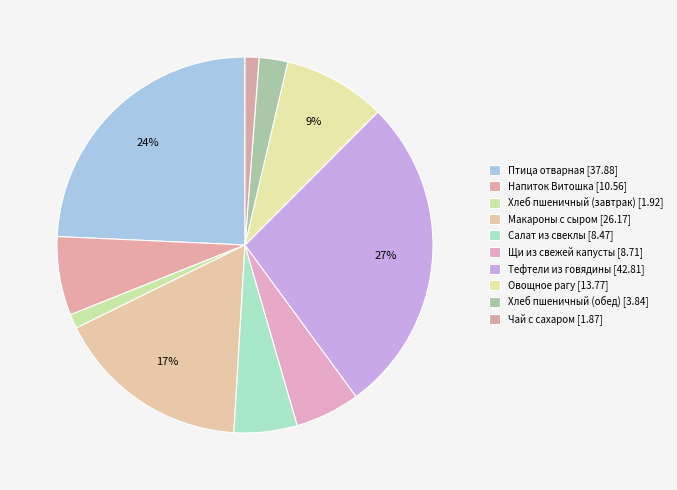

How many segments does this pie chart have?

10